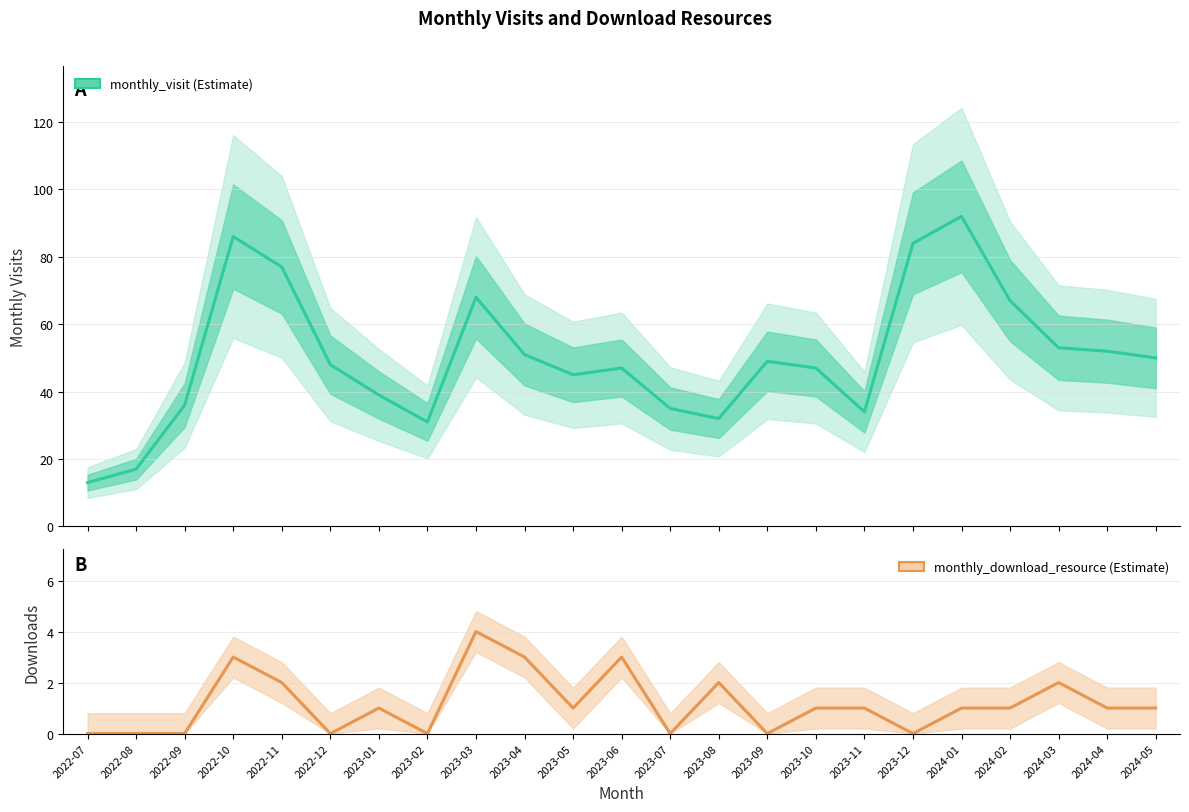

Reading left to right, transcribe all the data shown in this chart.

monthly_visit: 13	17	36	86	77	48	39	31	68	51	45	47	35	32	49	47	34	84	92	67	53	52	50
monthly_download_resource: 0	0	0	3	2	0	1	0	4	3	1	3	0	2	0	1	1	0	1	1	2	1	1